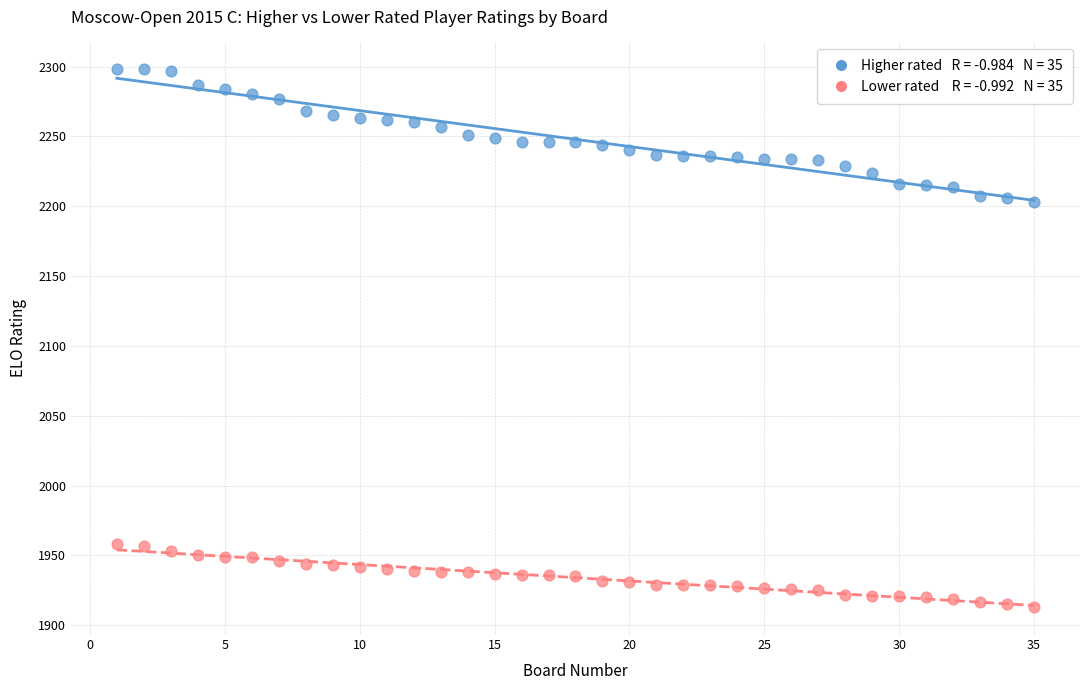

Across all data points, what is the range of X values (max minus min)?

34